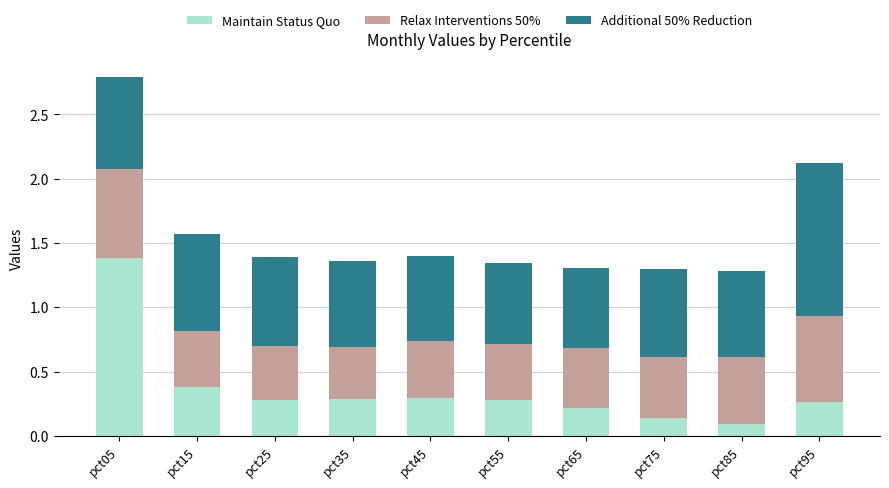

Which category has the highest value in the Maintain Status Quo series?

pct05